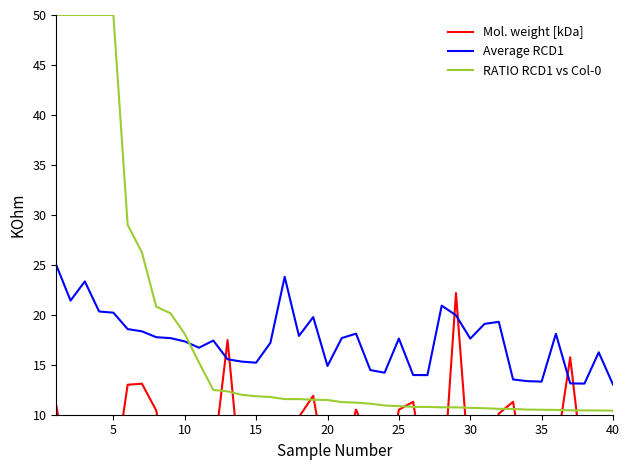

What is the highest value of the RATIO RCD1 vs Col-0 series?

50.0